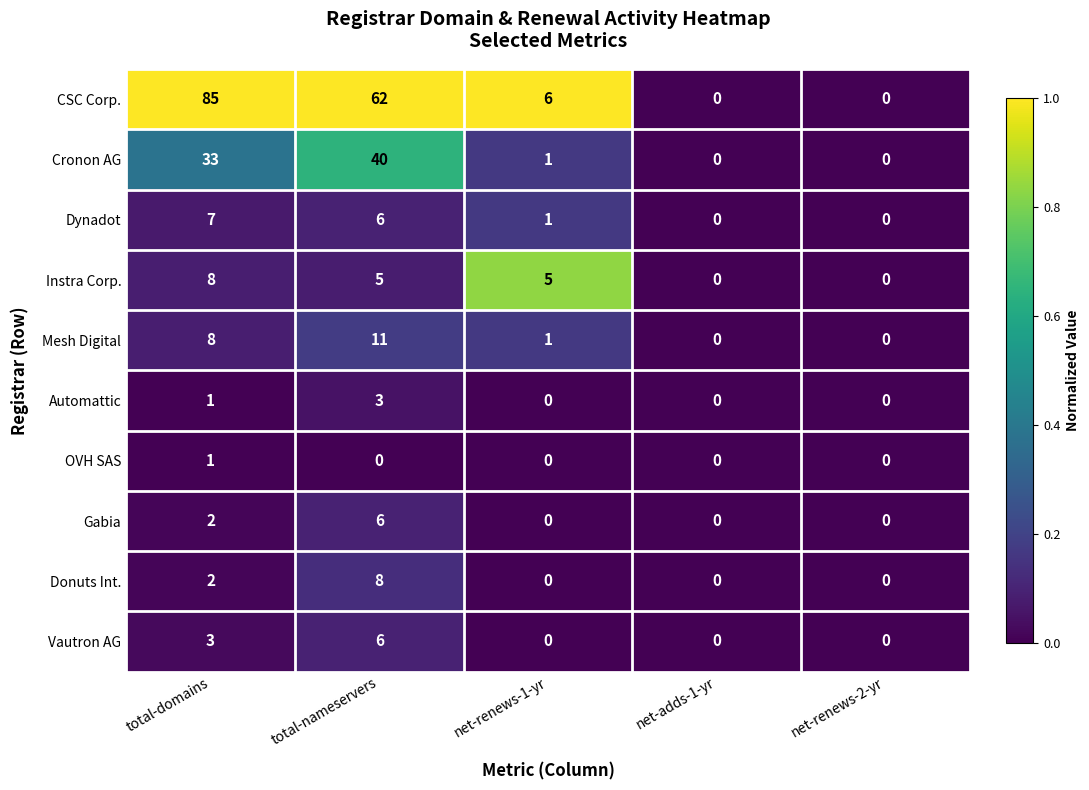

At which category does the chart reach its peak across all series?

total-domains